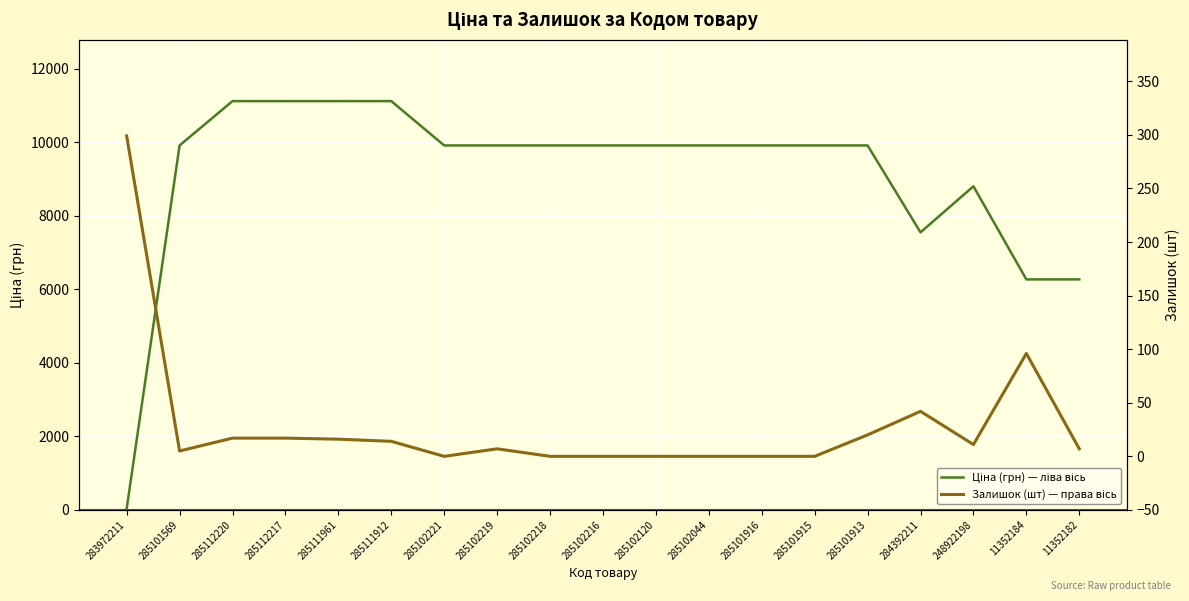

The value of Залишок (шт) — права вісь at 285101916 is -148.5. True or false?

False